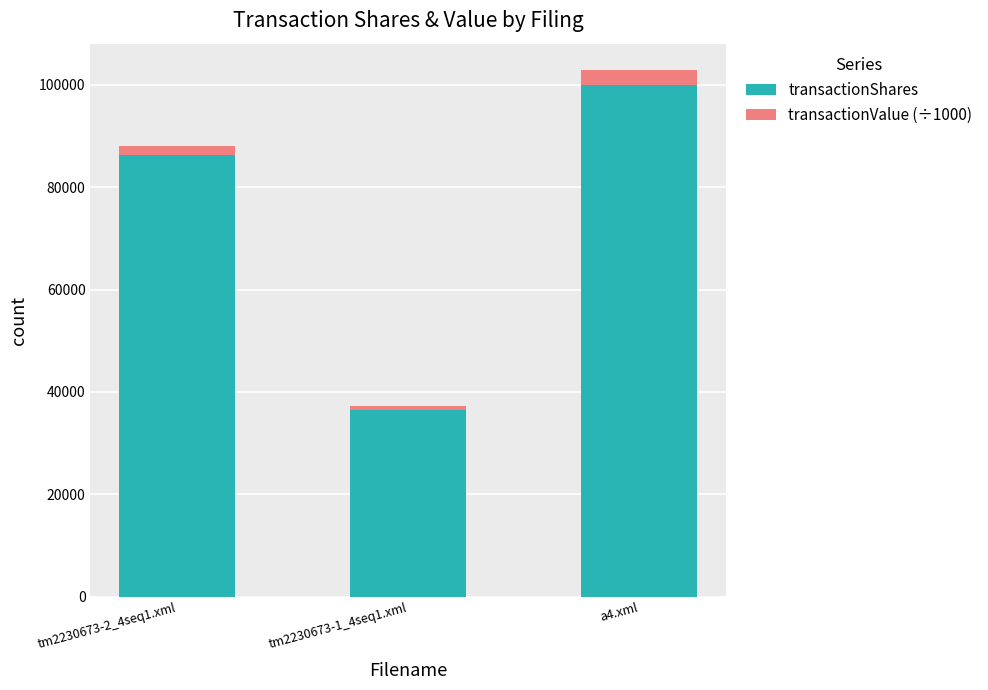

How many bars are there in total?

3